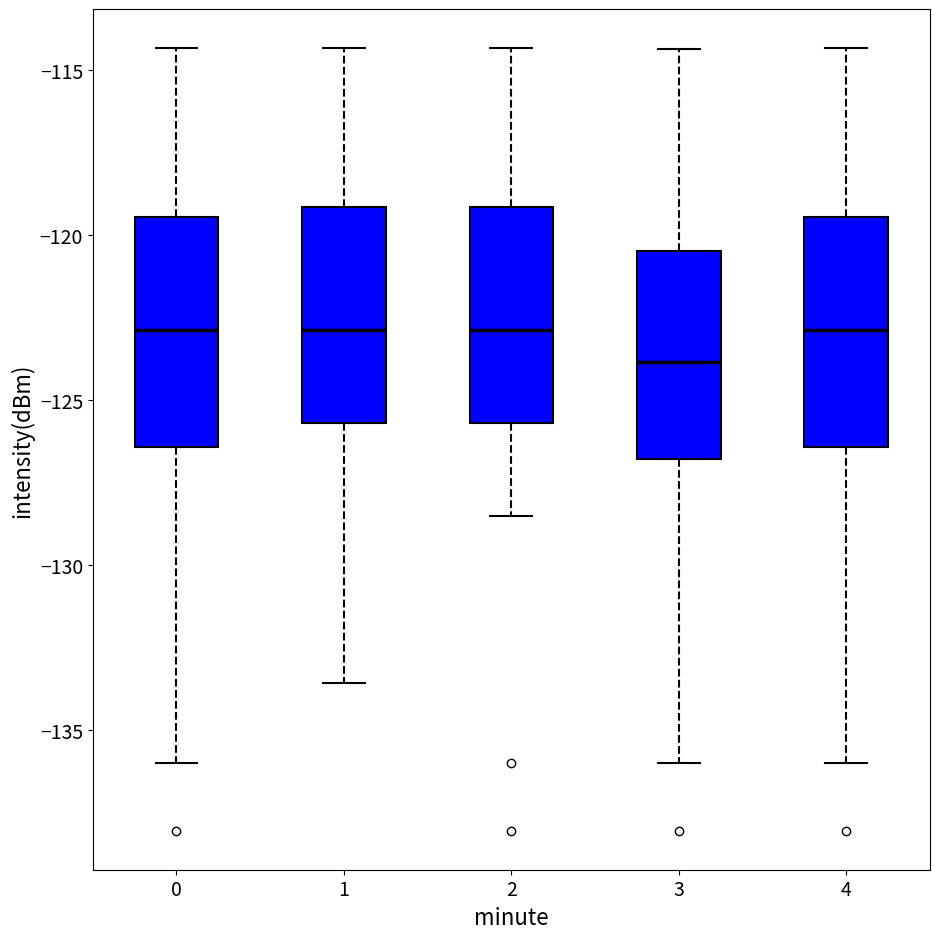

Reading left to right, read every box against the y-axis: the position of its median line, the range the box covers, and the ends of its whiskers. The values are not printed on the chart, so give them approximately, as read against the axis.

0: median -123.0, box -126.5 to -119.5, whiskers -136.0 to -114.5
1: median -123.0, box -125.5 to -119.0, whiskers -133.5 to -114.5
2: median -123.0, box -125.5 to -119.0, whiskers -128.5 to -114.5
3: median -124.0, box -127.0 to -120.5, whiskers -136.0 to -114.5
4: median -123.0, box -126.5 to -119.5, whiskers -136.0 to -114.5